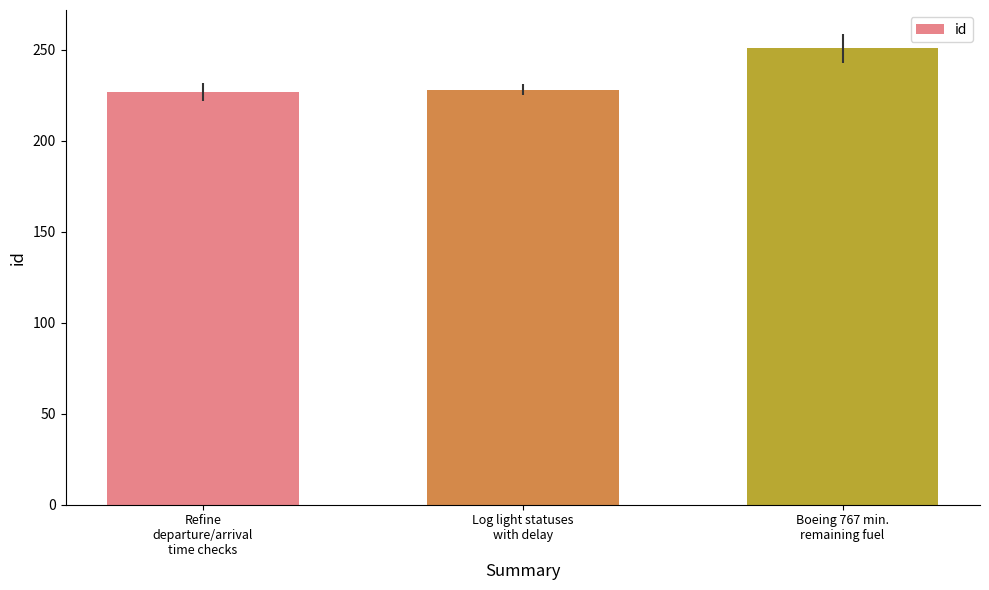

What is the change in value from Refine
departure/arrival
time checks to Boeing 767 min.
remaining fuel?

+24